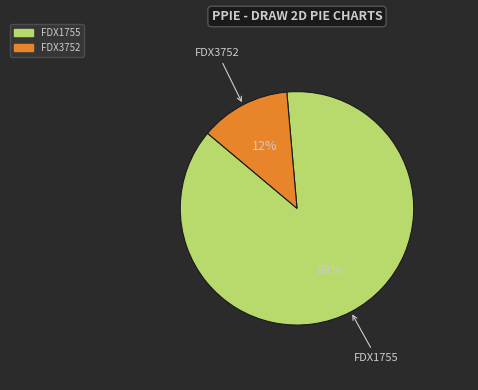

Which slice is the largest?

FDX1755